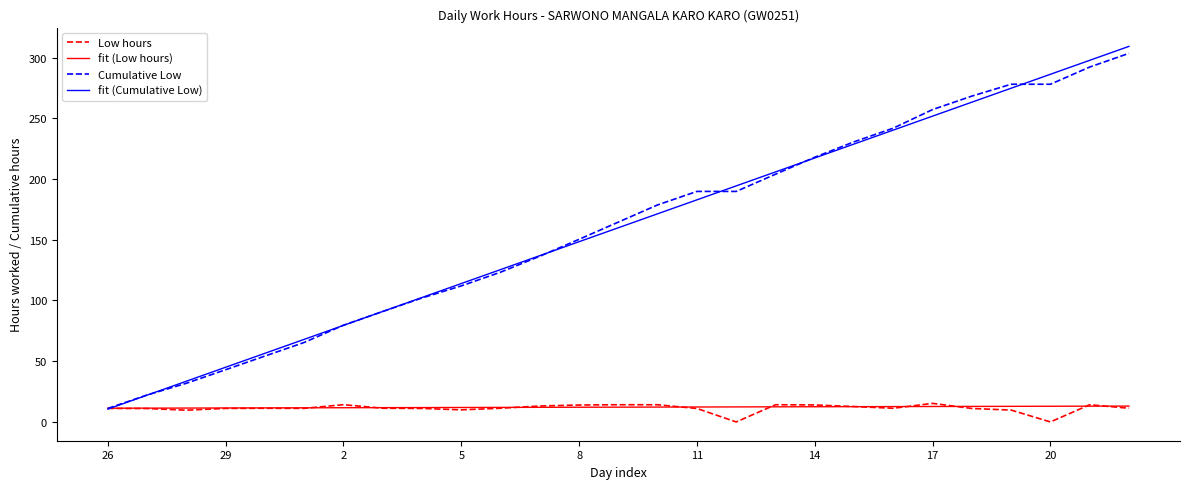

Which series has the widest spread of values?

fit (Cumulative Low)